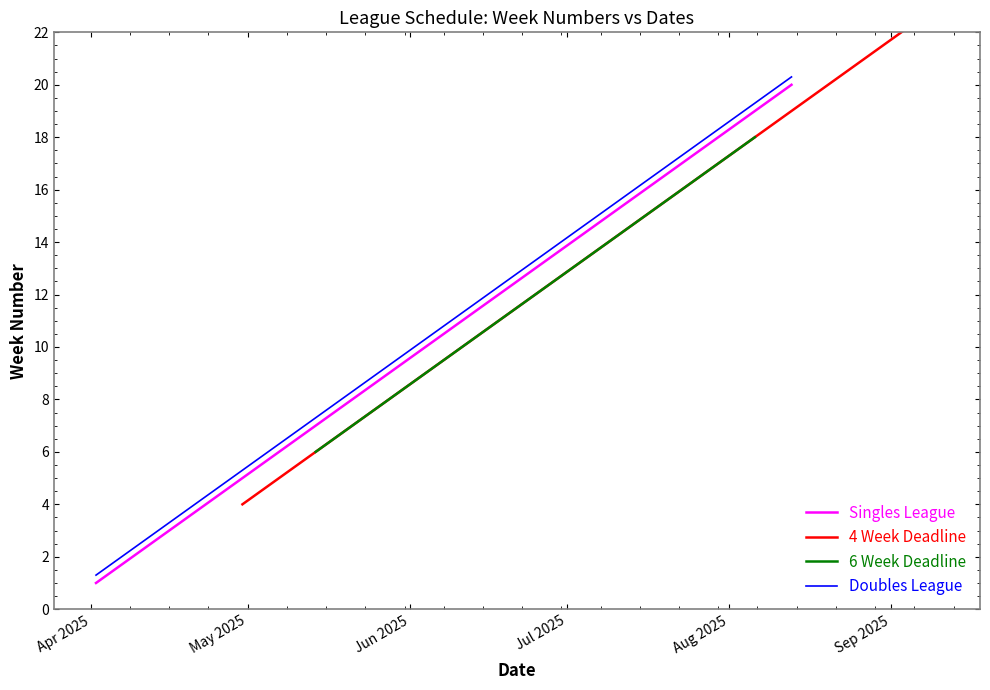

True or false: Doubles League and Singles League cross at least once.

False